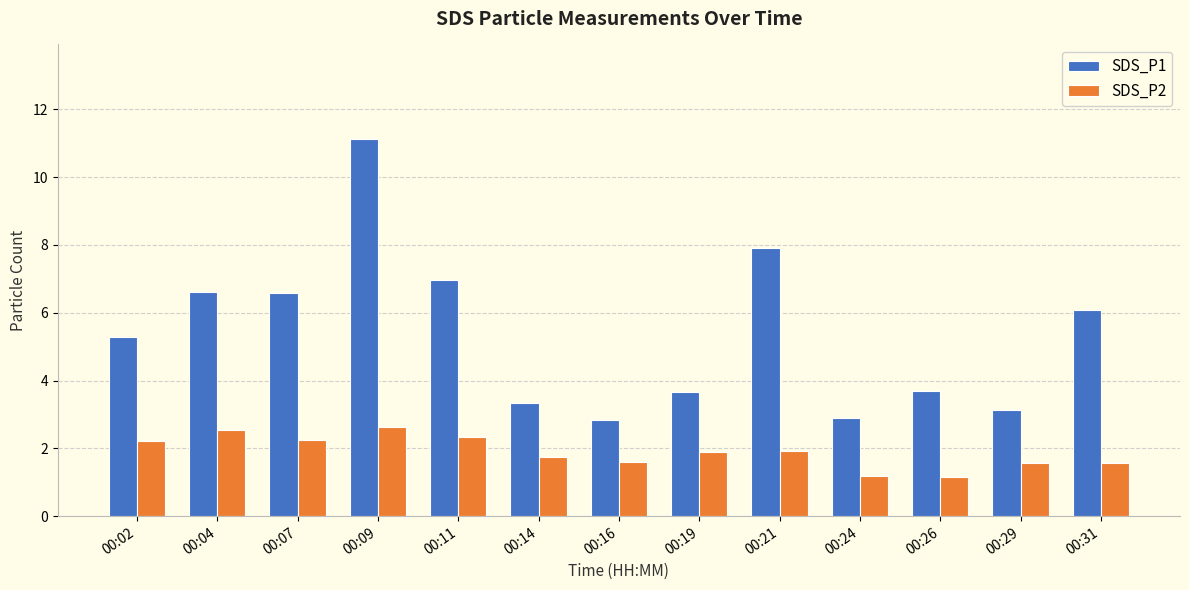

How many groups of bars are there?

13